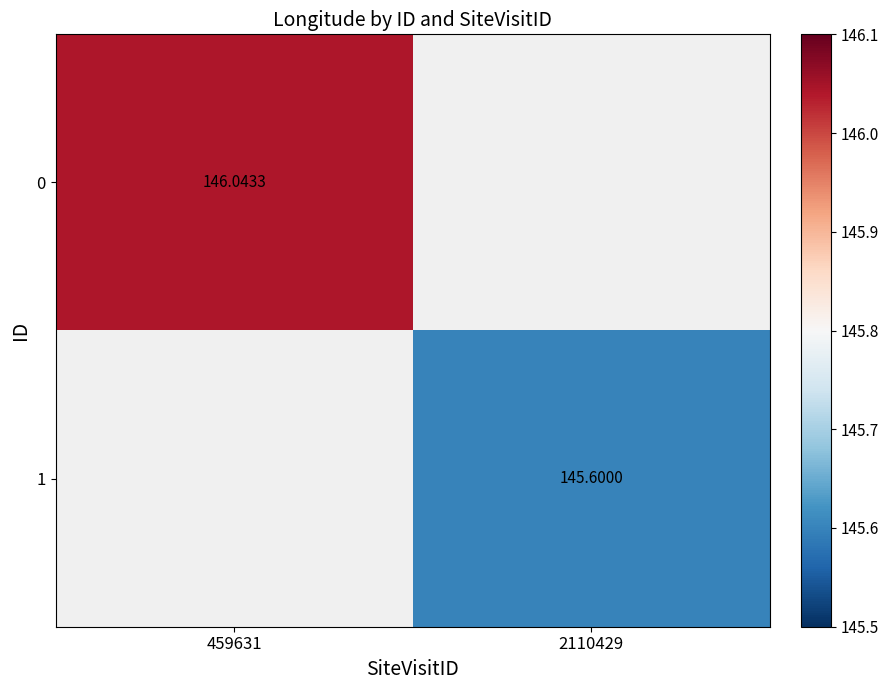

At how many categories does at least one series exceed 145?

2